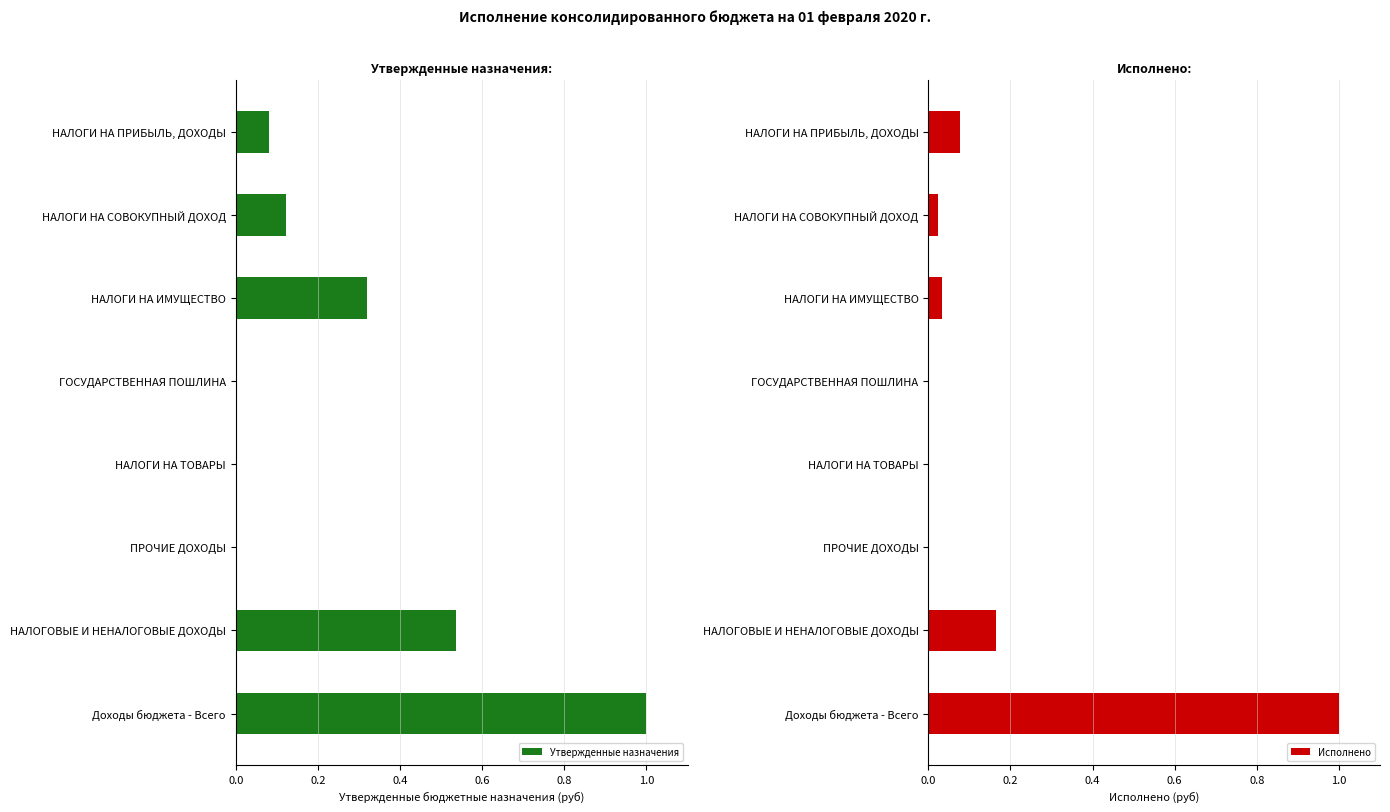

What is the highest value of the Утвержденные назначения series?

1.0